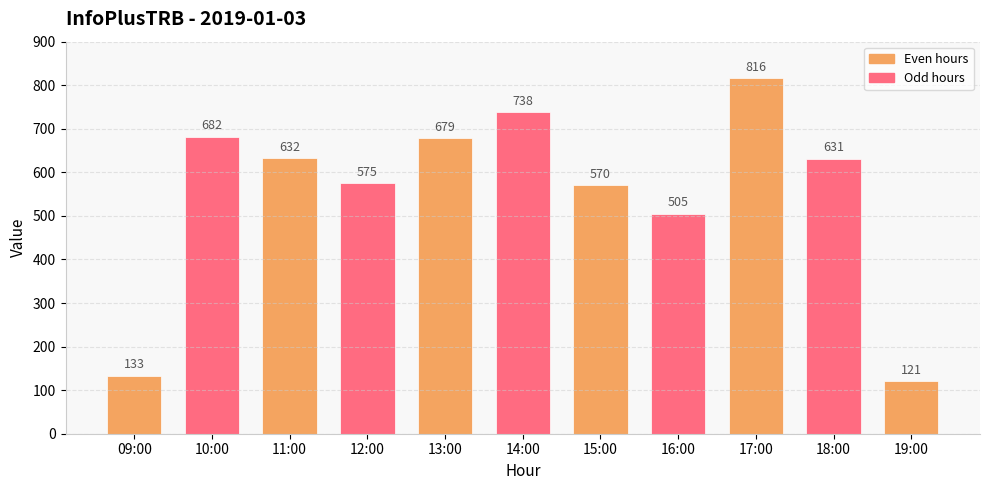

Reading left to right, list all the values displayed in this chart.

133	682	632	575	679	738	570	505	816	631	121